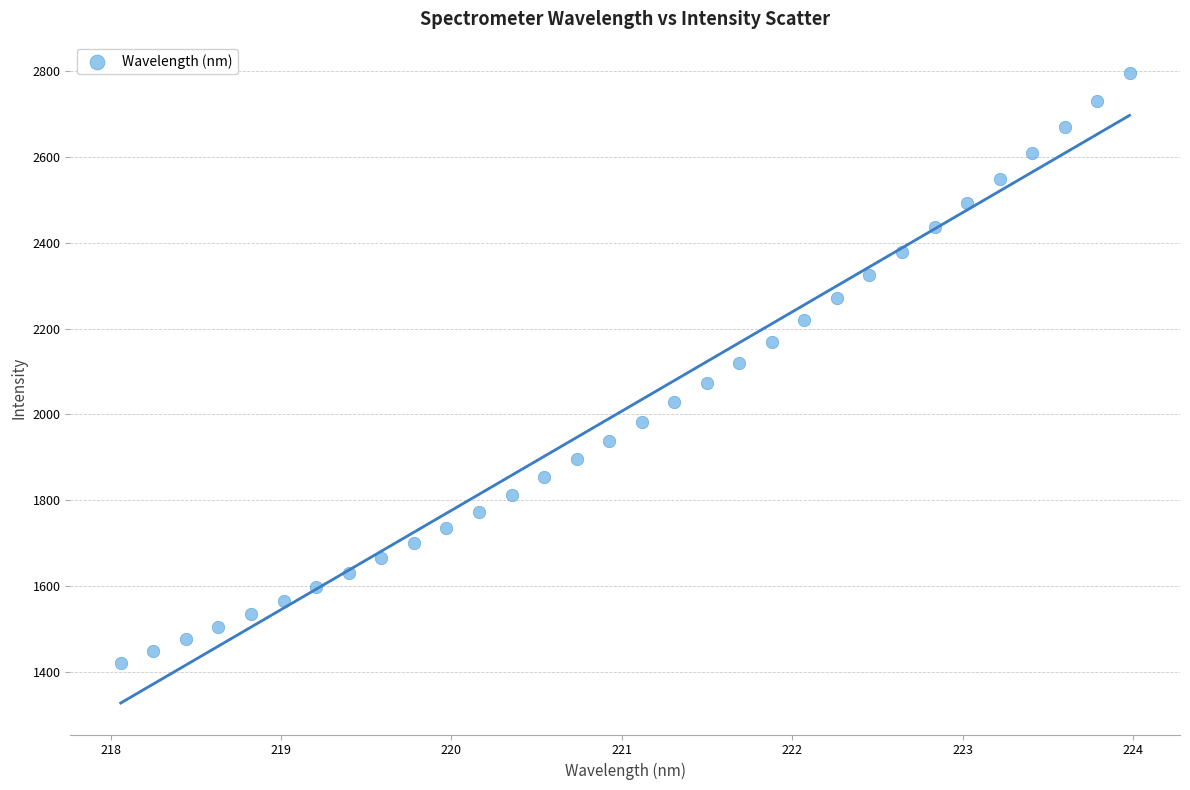

What is the range of X values (max minus min)?

5.9